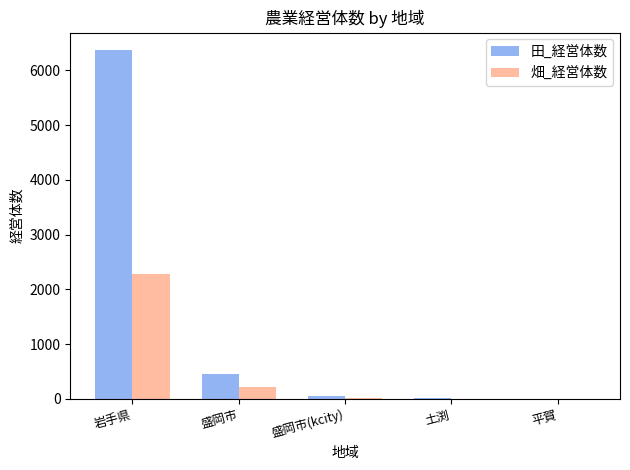

Which series has the largest range (max minus min)?

田_経営体数